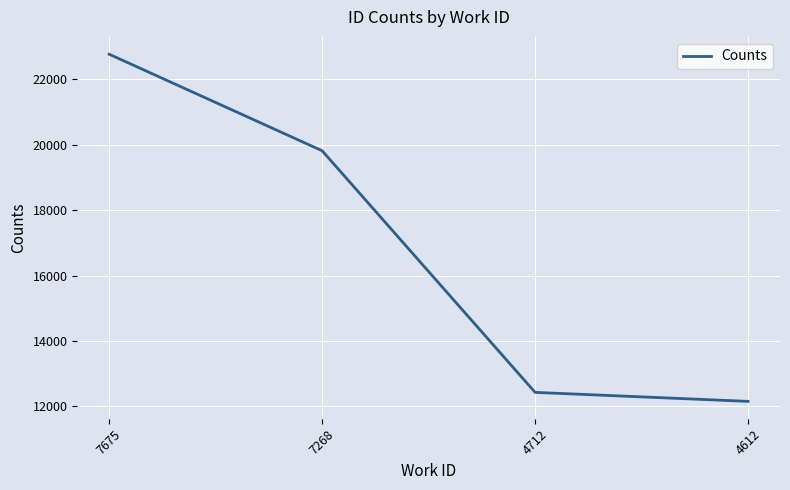

Is this an area chart (filled region under the line)?

No